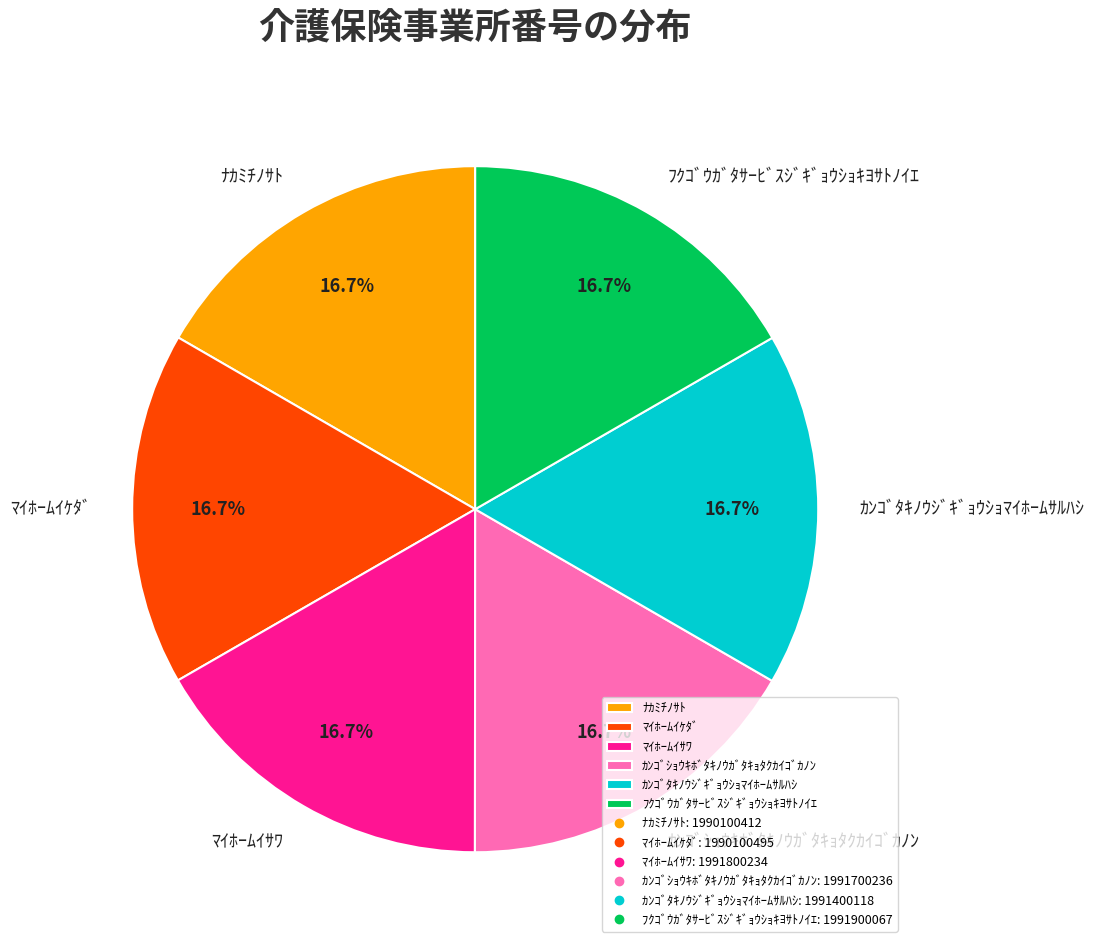

How many segments does this pie chart have?

6